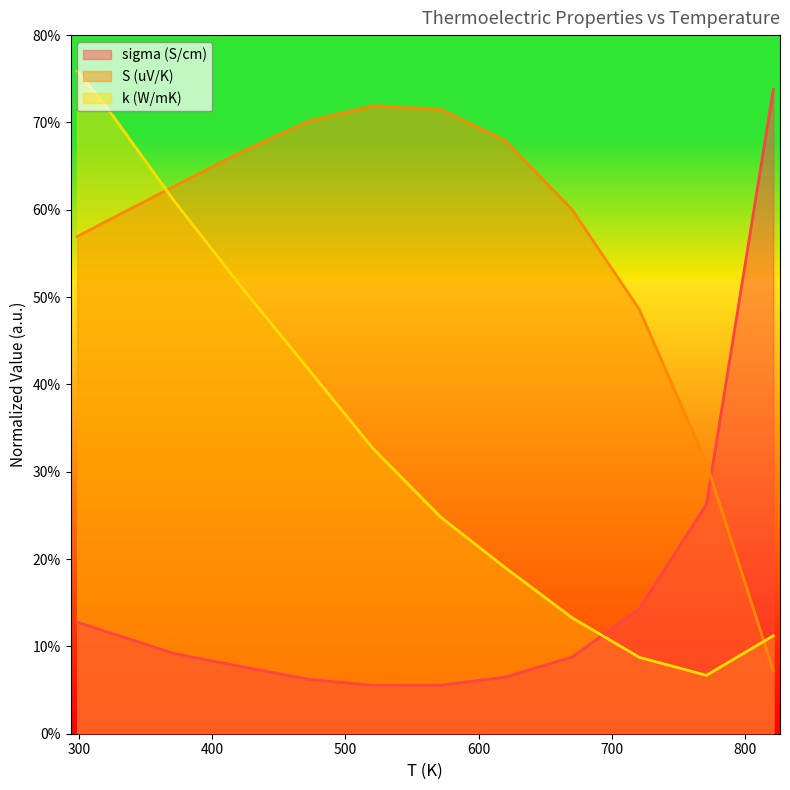

How many interior local valleys does the sigma (S/cm) series have?

1